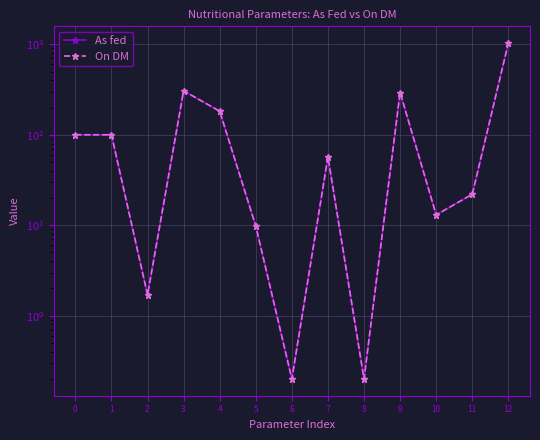

How many data points does each series have?

13